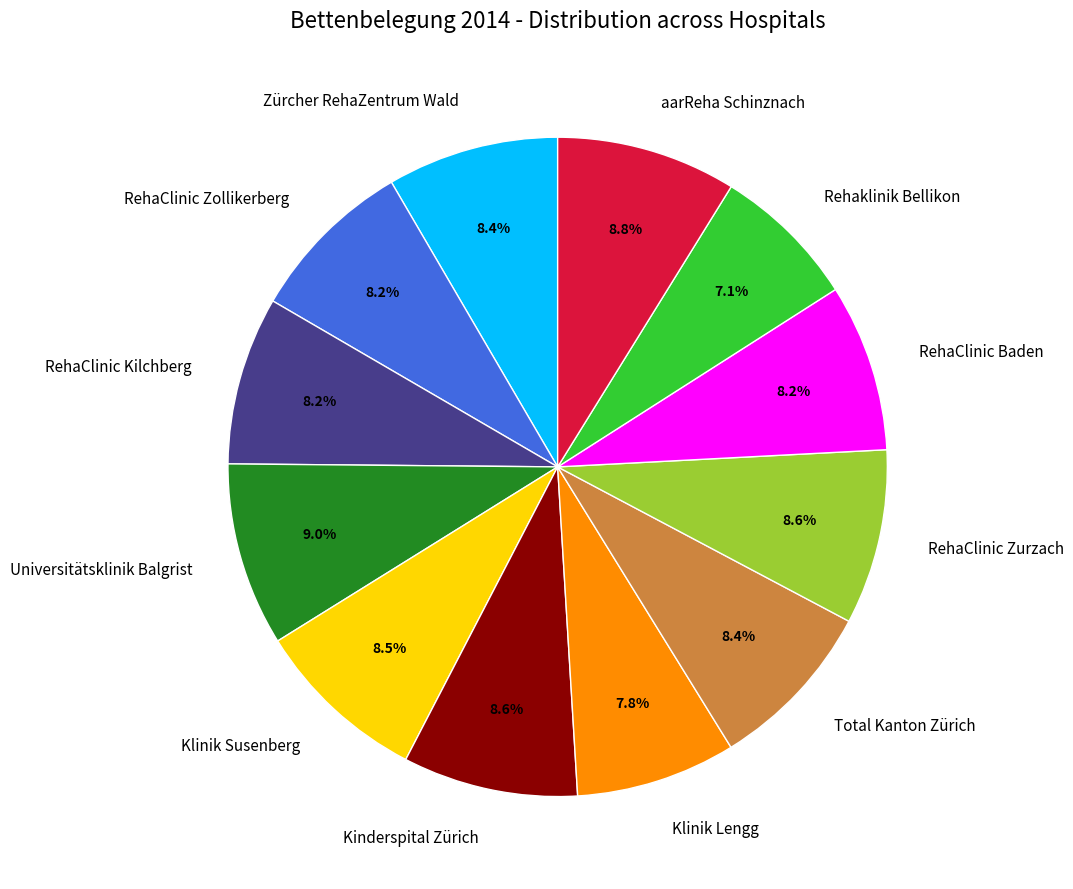

Does Klinik Lengg account for over 50% of the chart?

No